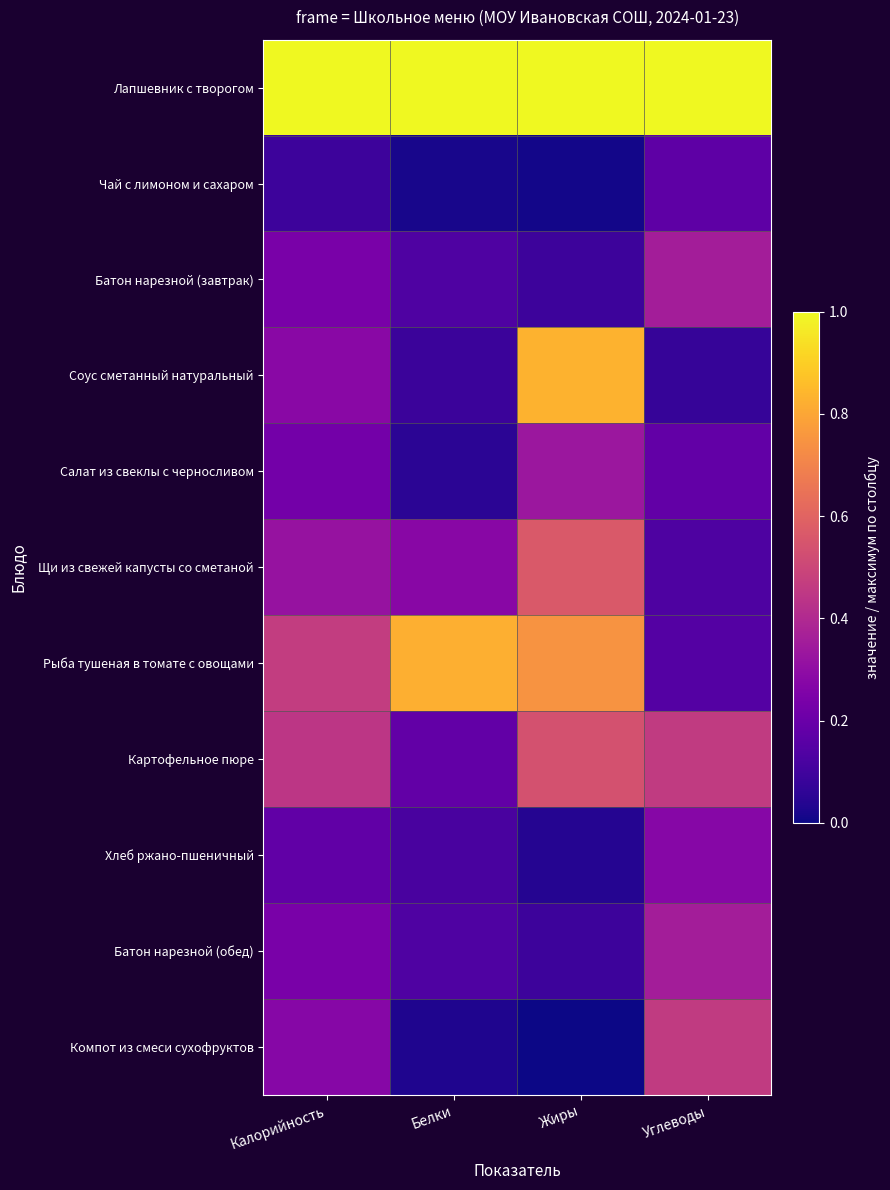

At Белки, list the series in order from largest to smallest.

Лапшевник с творогом, Рыба тушеная в томате с овощами, Щи из свежей капусты со сметаной, Картофельное пюре, Батон нарезной (завтрак), Батон нарезной (обед), Хлеб ржано-пшеничный, Соус сметанный натуральный, Салат из свеклы с черносливом, Компот из смеси сухофруктов, Чай с лимоном и сахаром